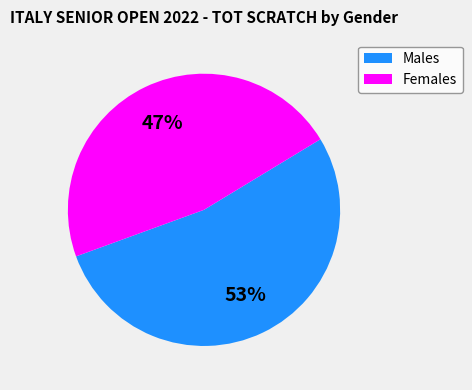

Does any single category account for the majority?

Yes